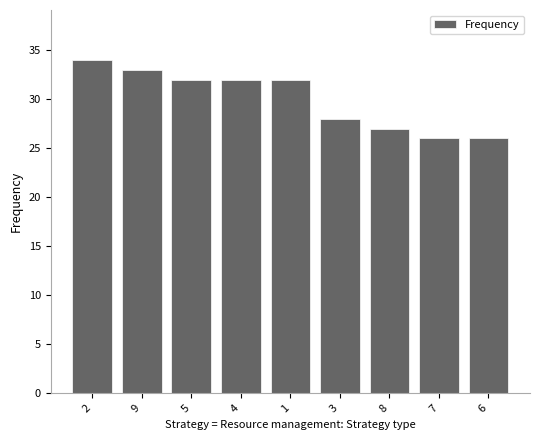

What is the label of the 8th bar from the right?

9